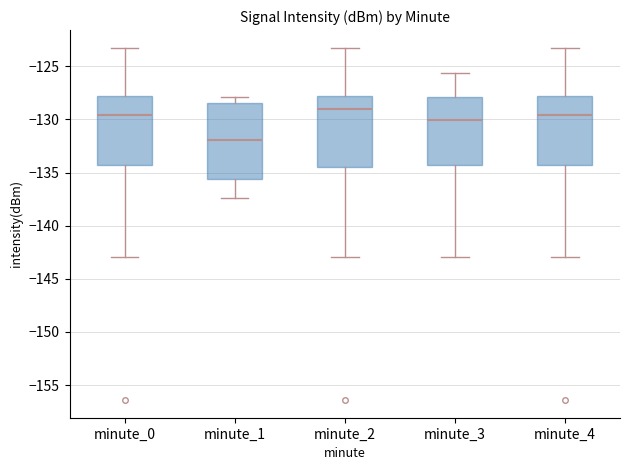

Which box's median line is the highest?

minute_2